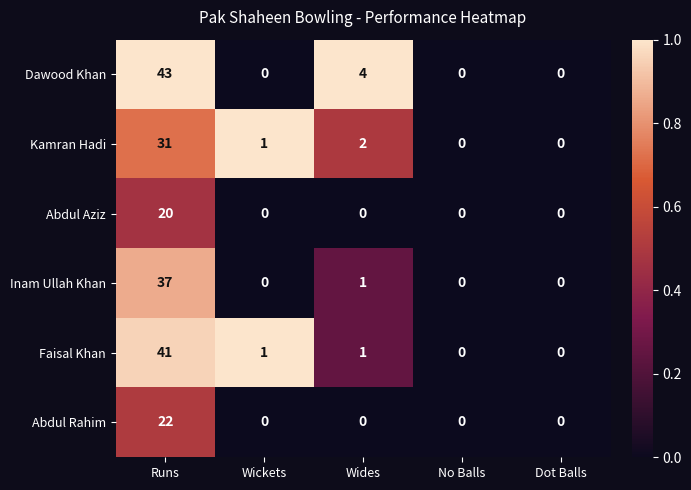

Between Wides and Dot Balls, which series saw the biggest shift?

Dawood Khan